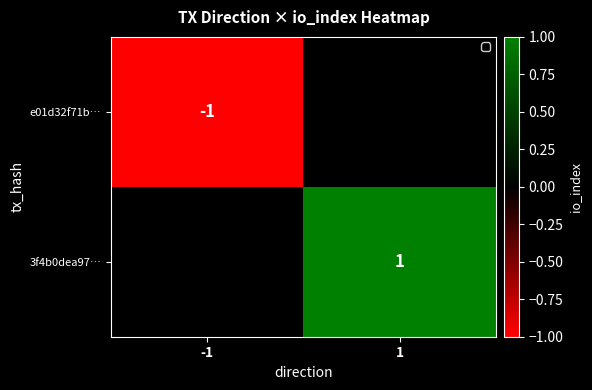

The 3f4b0dea97… series shows 1 at 1. True or false?

True